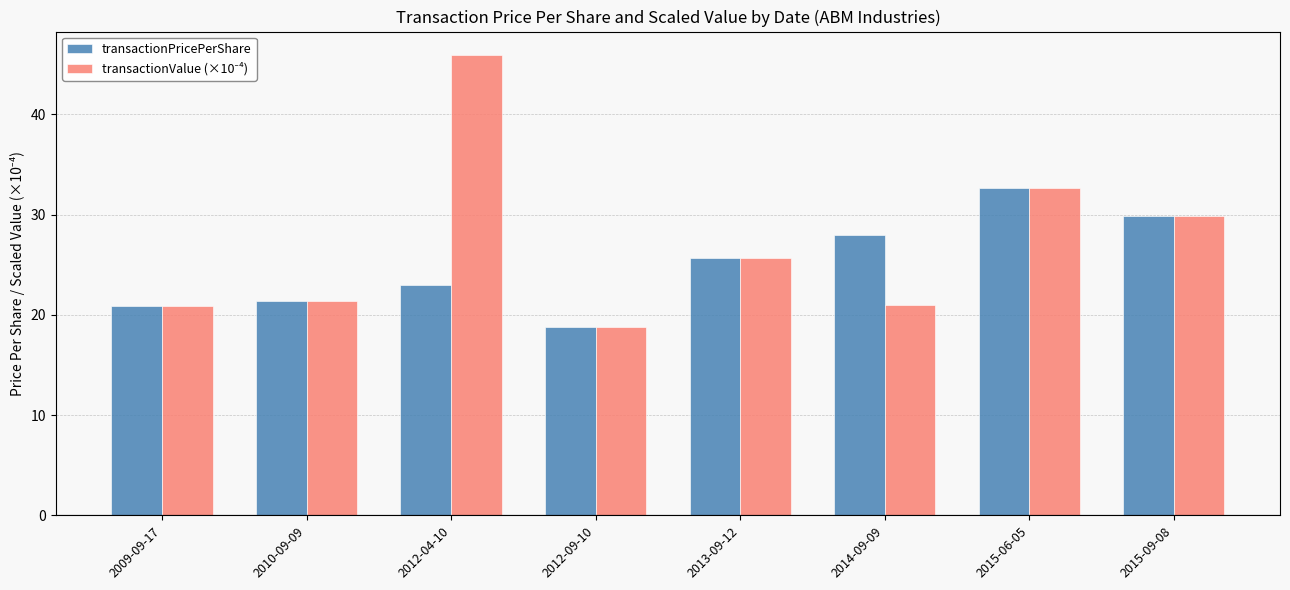

What is the average value of the transactionPricePerShare series?

25.0